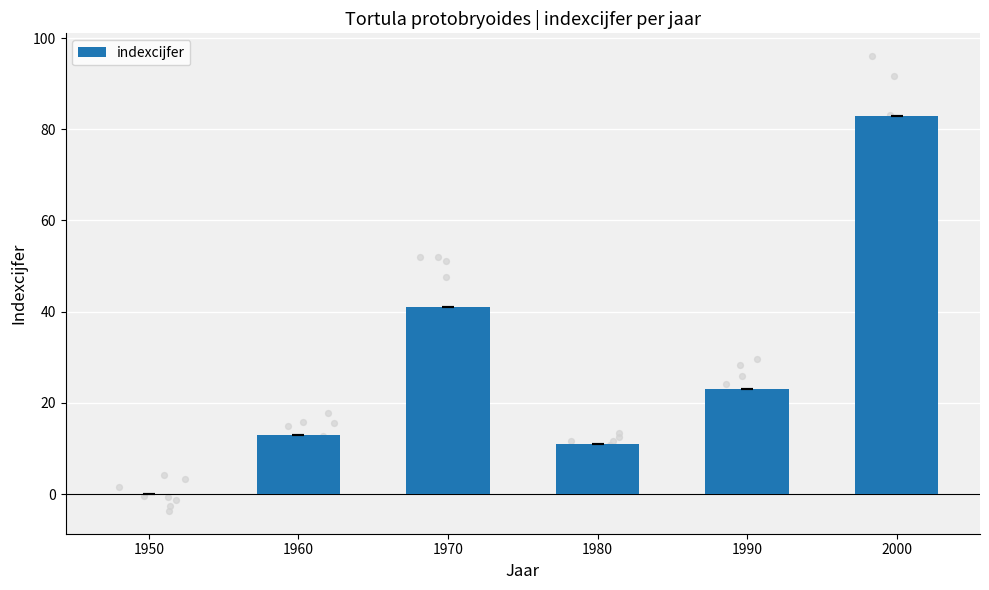

Which has a higher value, 2000 or 1990?

2000